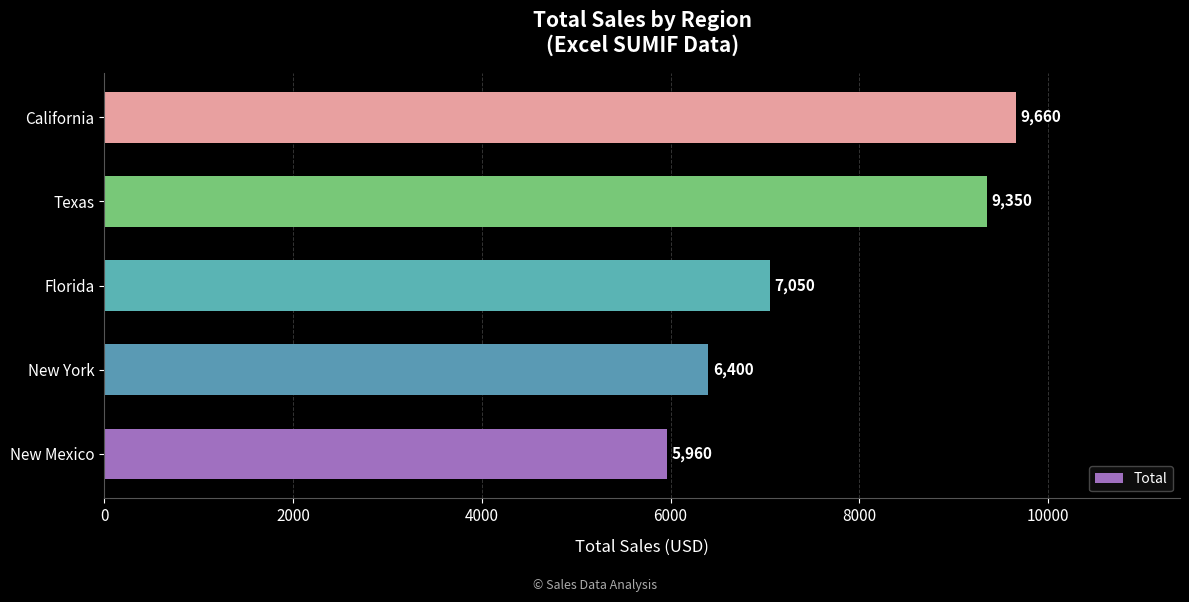

Read the value at Texas, to the nearest 10.

9350